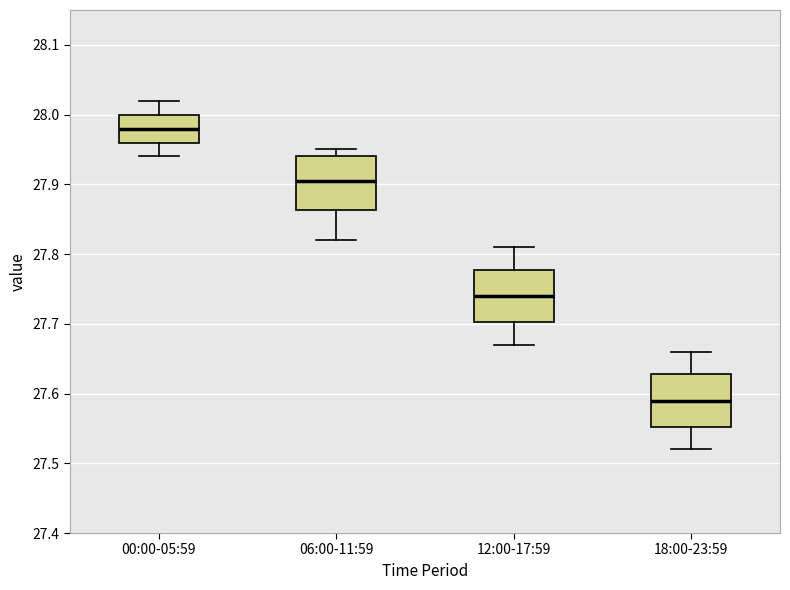

Reading left to right, transcribe this box plot: for each box, give where its median line is, the range the box spans, and where its two whiskers end, as read against the y-axis. The values are not printed on the chart, so give them approximately, as read against the axis.

00:00-05:59: median 27.98, box 27.96 to 28.00, whiskers 27.94 to 28.02
06:00-11:59: median 27.91, box 27.86 to 27.94, whiskers 27.82 to 27.95
12:00-17:59: median 27.74, box 27.70 to 27.78, whiskers 27.67 to 27.81
18:00-23:59: median 27.59, box 27.55 to 27.63, whiskers 27.52 to 27.66